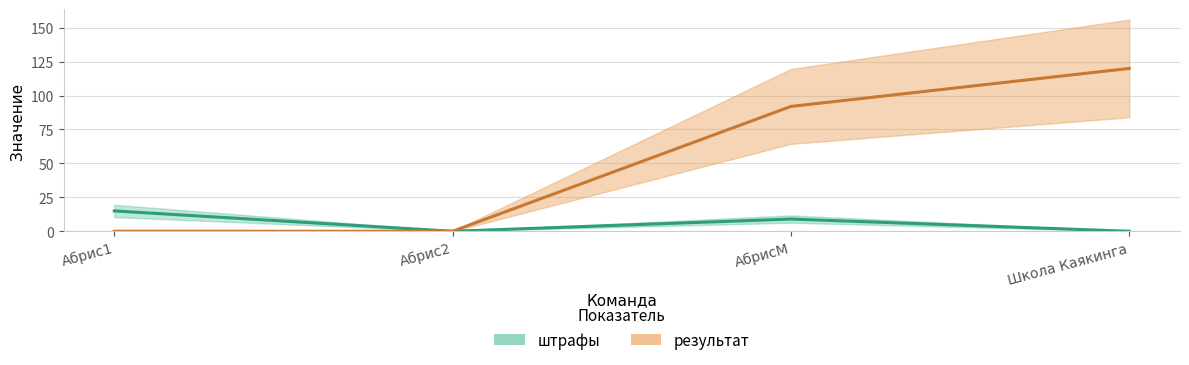

Reading right to left, transcribe all the data shown in this chart.

штрафы: 0	9	0	15
результат: 120	92	0	0